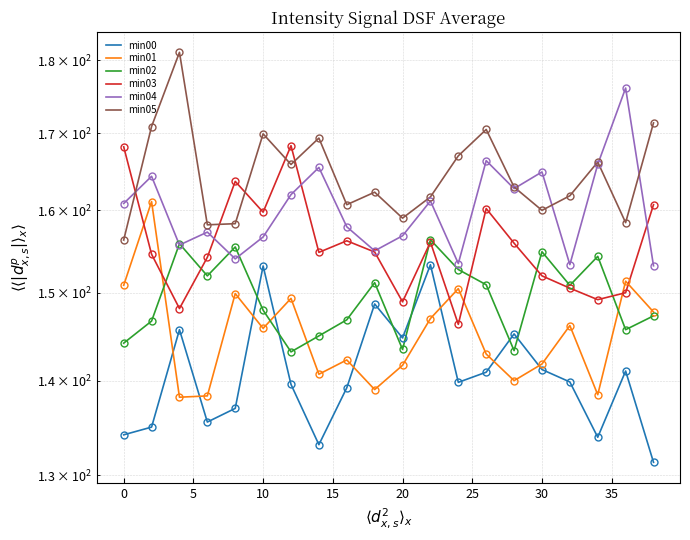

Which series has the largest range (max minus min)?

min05